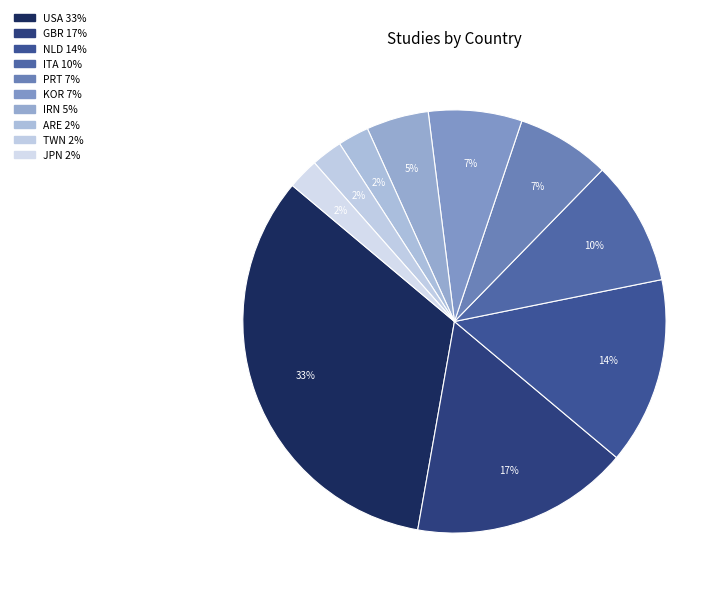

Count the number of slices in the pie.

10